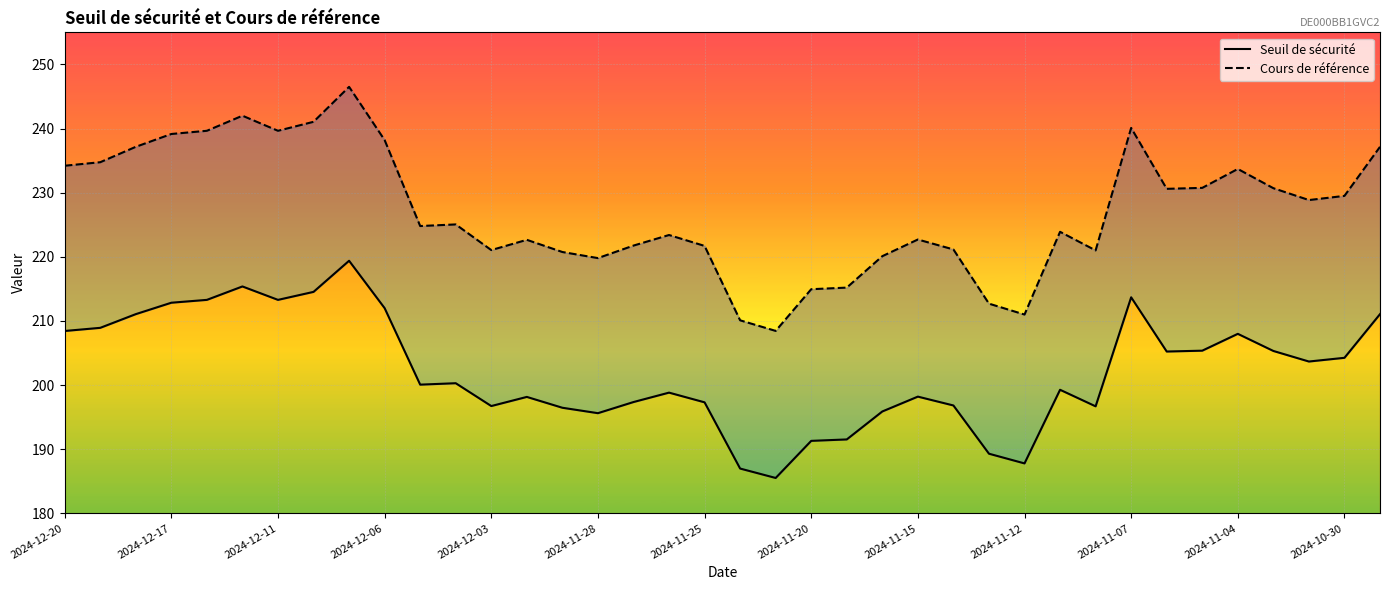

Is this an area chart (filled region under the line)?

No